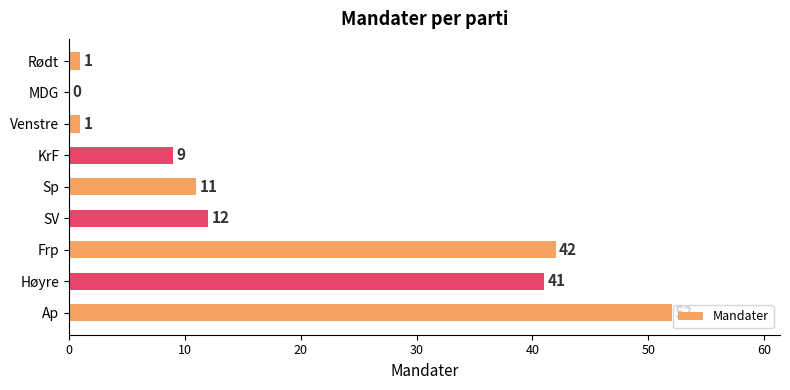

Which category has the highest value across all series?

Ap